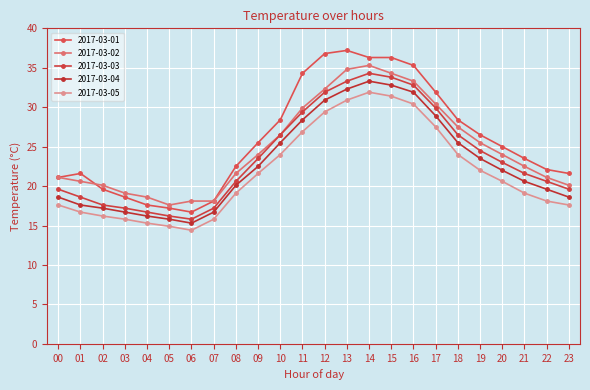

Reading left to right, what are all the values shown in this chart?

2017-03-01: 21.1	21.6	19.6	18.6	17.6	17.2	16.7	18.1	22.5	25.5	28.4	34.3	36.8	37.2	36.3	36.3	35.3	31.9	28.4	26.5	25.0	23.5	22.1	21.6
2017-03-02: 21.1	20.6	20.1	19.1	18.6	17.6	18.1	18.1	21.6	24.0	26.5	29.9	32.3	34.8	35.3	34.3	33.3	30.4	27.5	25.5	24.0	22.5	21.1	20.1
2017-03-03: 19.6	18.6	17.6	17.2	16.7	16.2	15.8	17.2	20.6	23.5	26.5	29.4	31.9	33.3	34.3	33.8	32.8	29.9	26.5	24.5	23.0	21.6	20.6	19.6
2017-03-04: 18.6	17.6	17.2	16.7	16.2	15.8	15.3	16.7	20.1	22.5	25.5	28.4	30.9	32.3	33.3	32.8	31.9	28.9	25.5	23.5	22.0	20.6	19.6	18.6
2017-03-05: 17.6	16.7	16.2	15.8	15.3	14.9	14.4	15.8	19.1	21.6	24.0	26.9	29.4	30.9	31.9	31.4	30.4	27.5	24.0	22.0	20.6	19.1	18.1	17.6